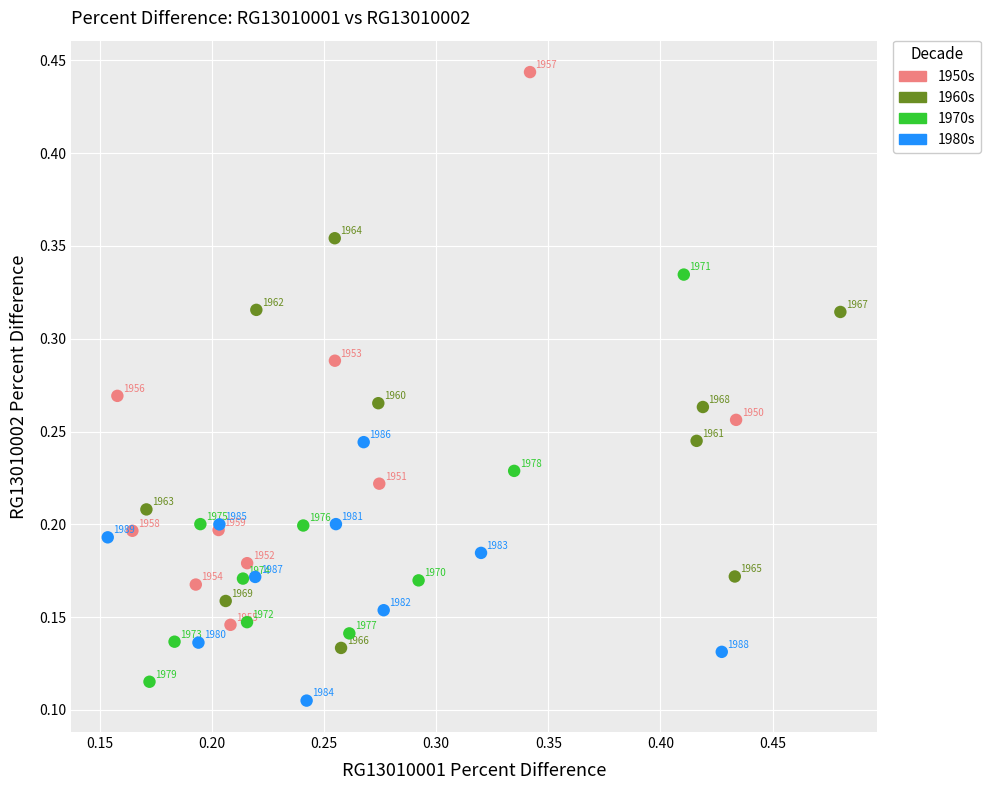

Which series has the widest spread of Y values?

1950s